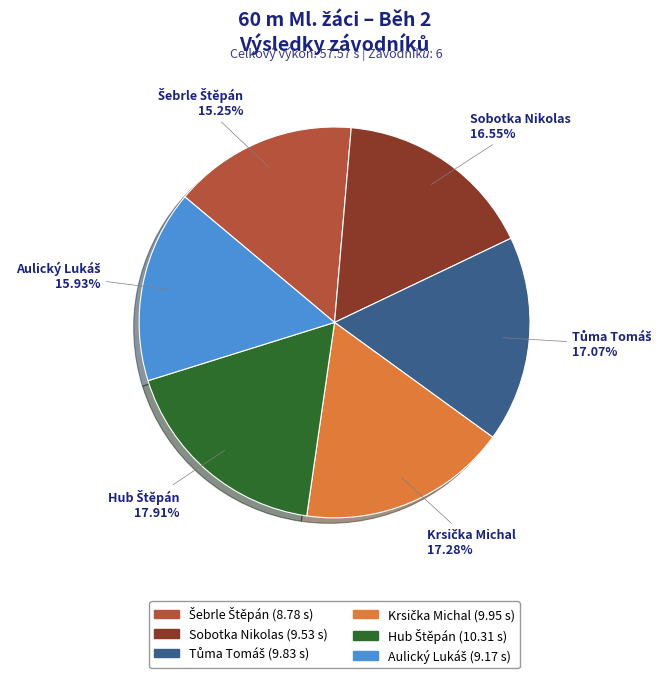

Does any single category account for the majority?

No